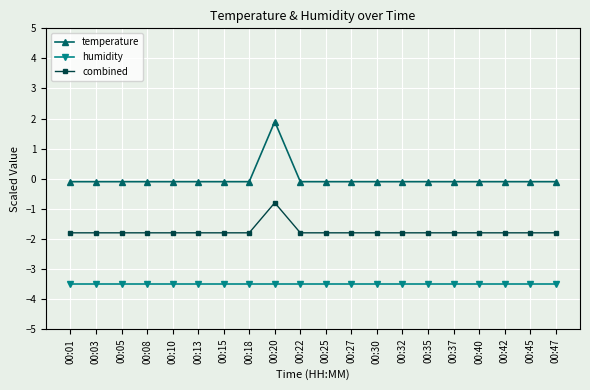

How many lines are shown in the chart?

3